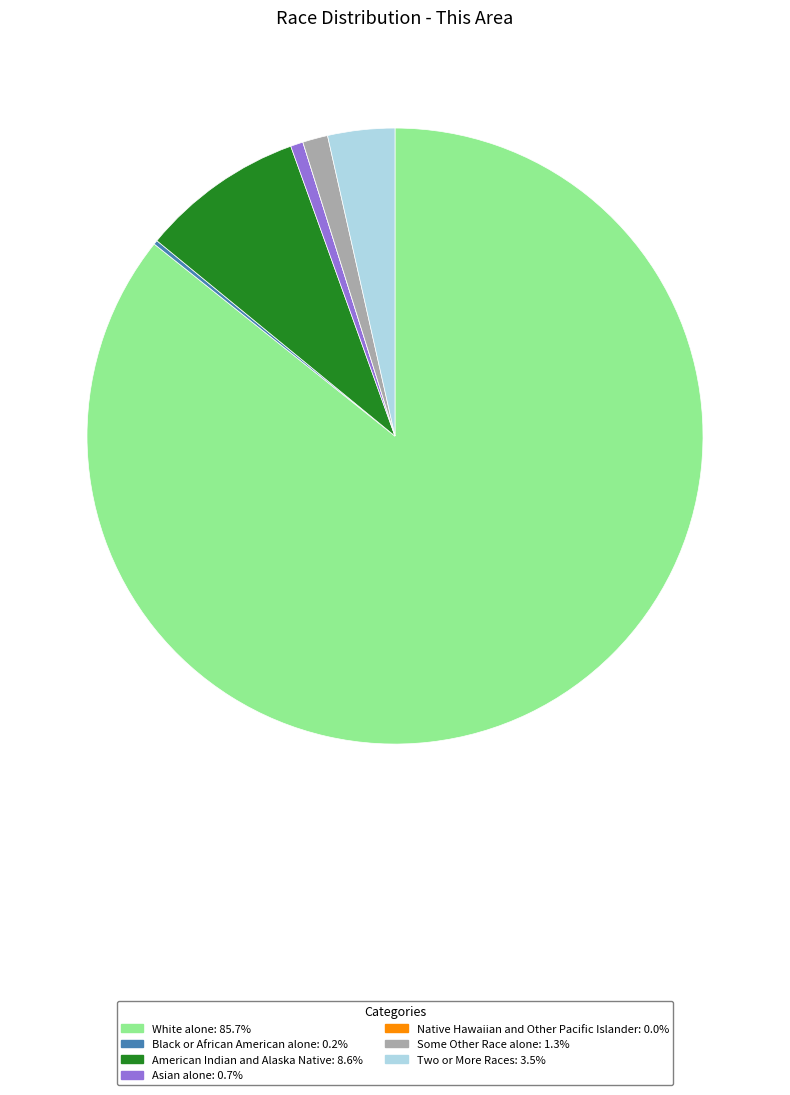

Which category has the biggest portion of the pie?

White alone